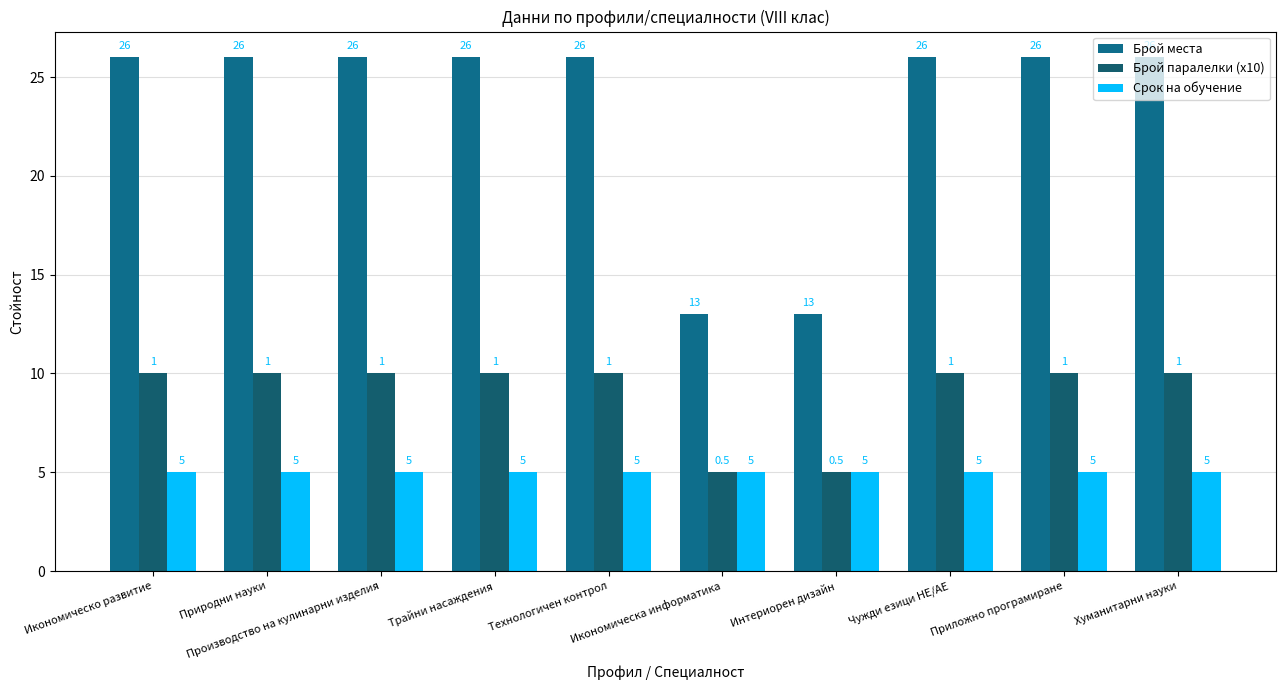

What position from the right is Икономическо развитие?

10